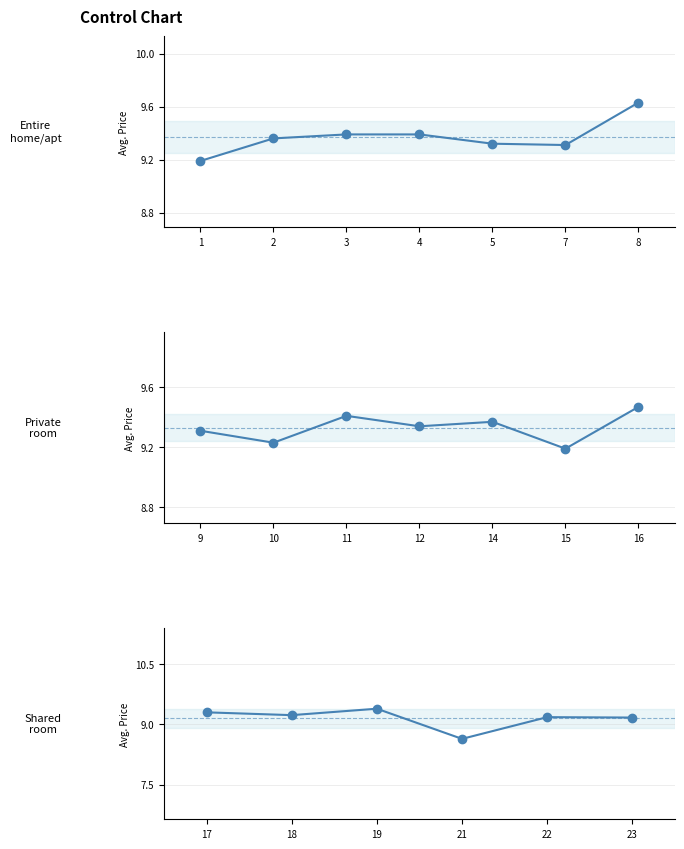

Where is the first local minimum?

7